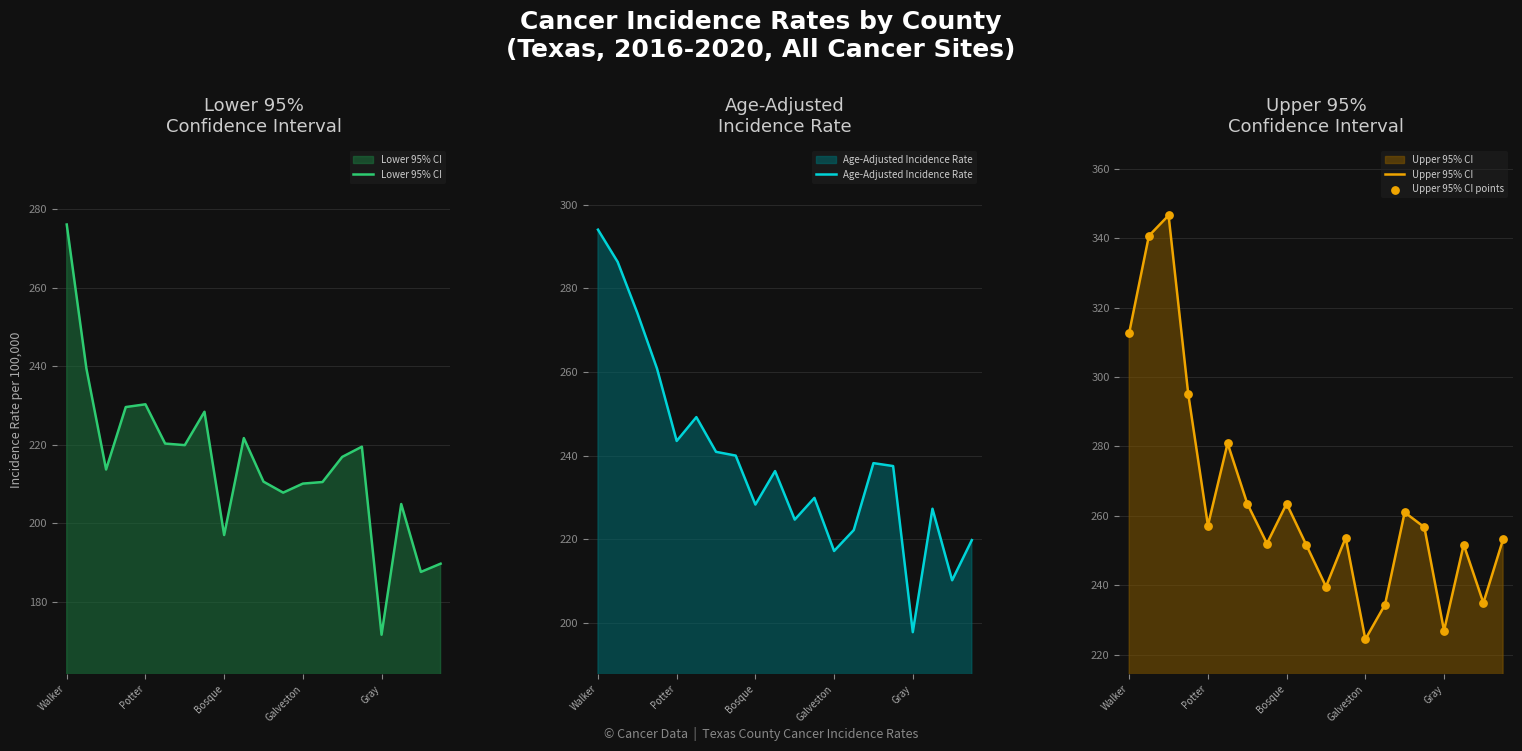

Is the value of Upper 95% CI at 19 greater than the value of Age-Adjusted Incidence Rate at 5?

Yes